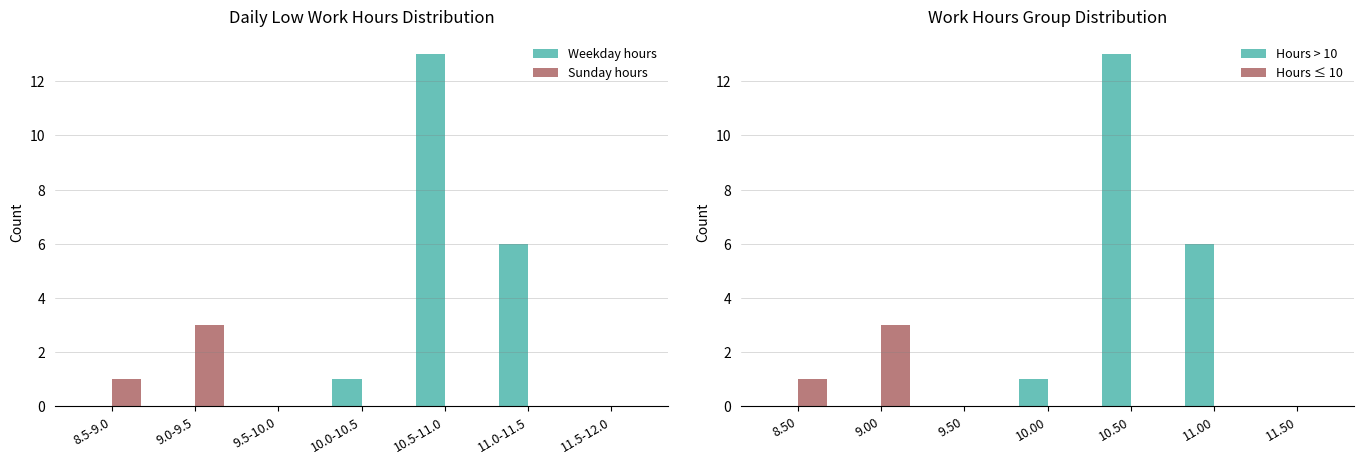

The Sunday hours series shows 0 at 8.5-9.0. True or false?

False